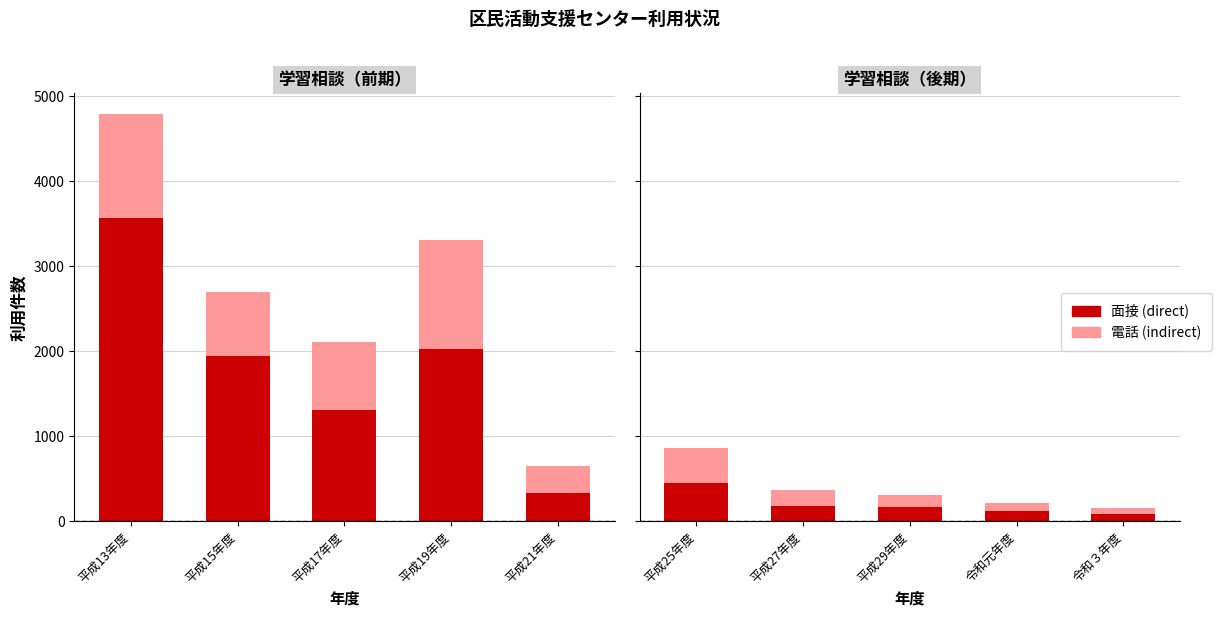

What is the minimum value shown in the chart?

74